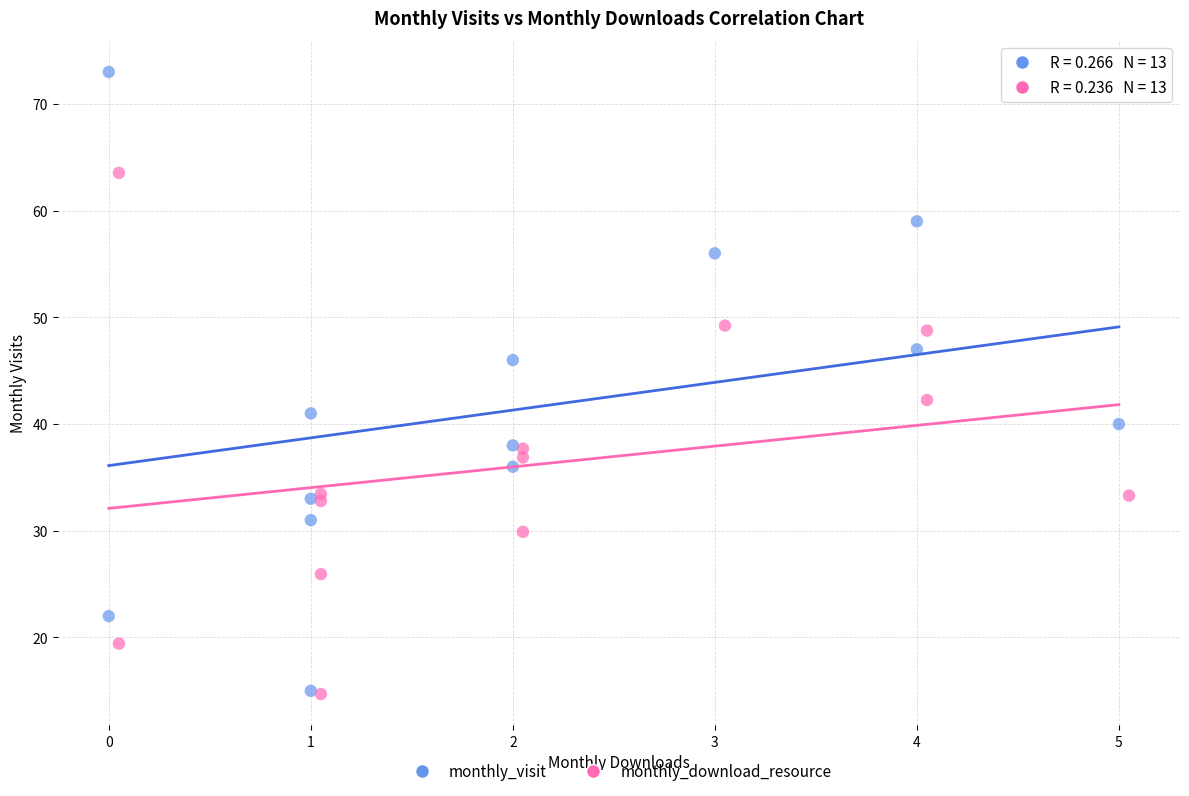

What are all the series names shown in the legend?

monthly_visit, monthly_download_resource